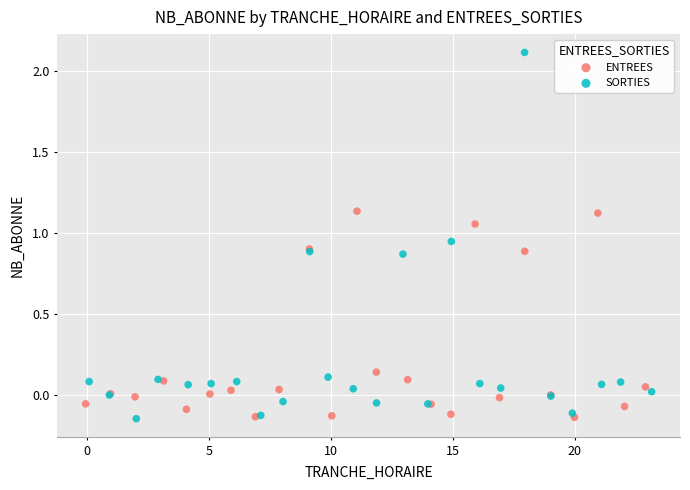

What are all the series names shown in the legend?

ENTREES, SORTIES